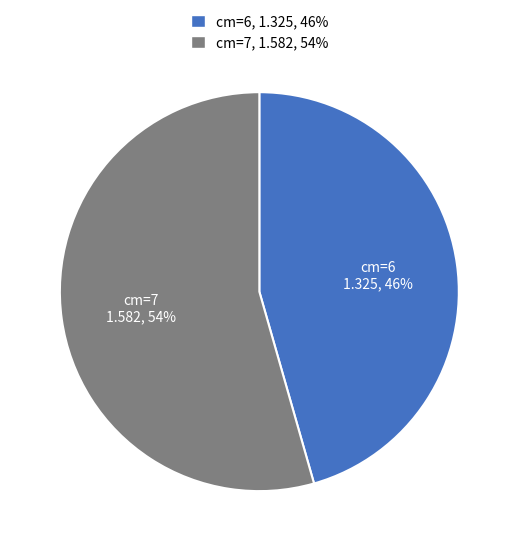

To the nearest percent, what is the average slice percentage?

50%